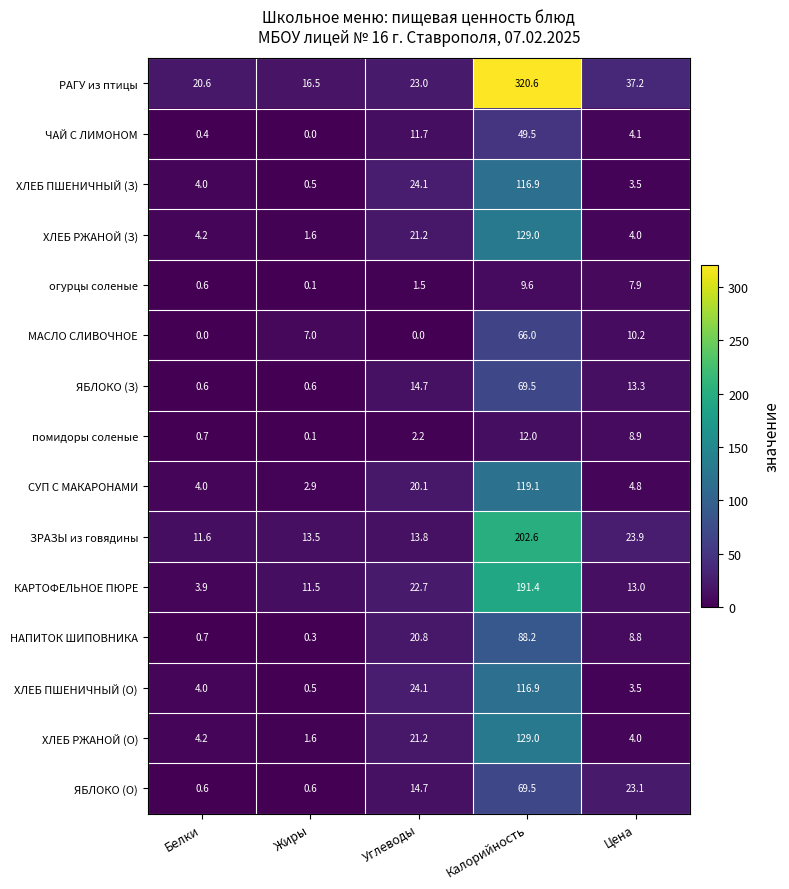

At which category is the sum across all series the highest?

Калорийность